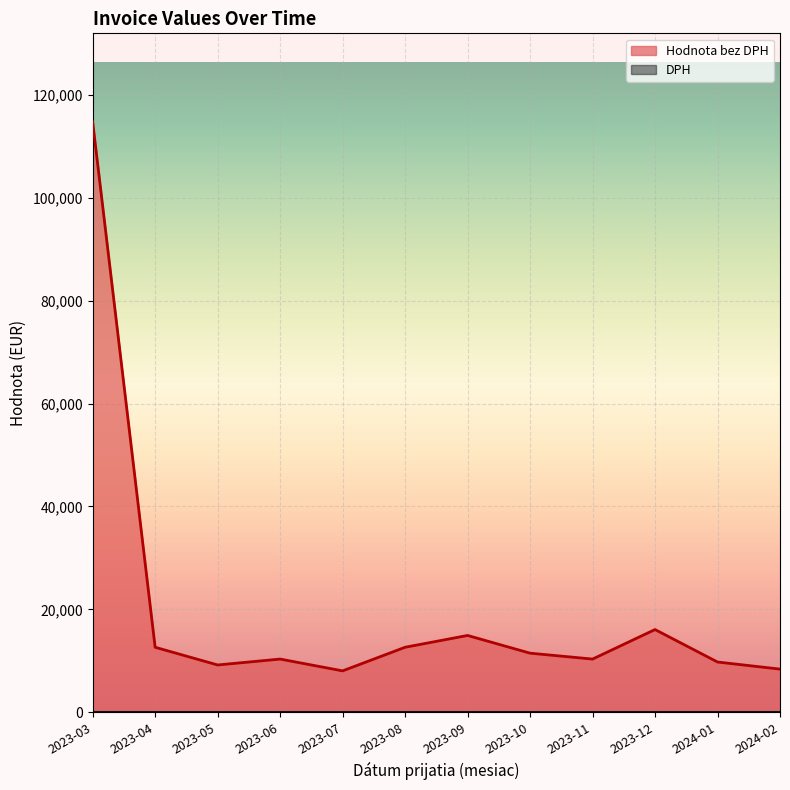

What is the spread (max minus min) of values at 2023-04?

12626.5